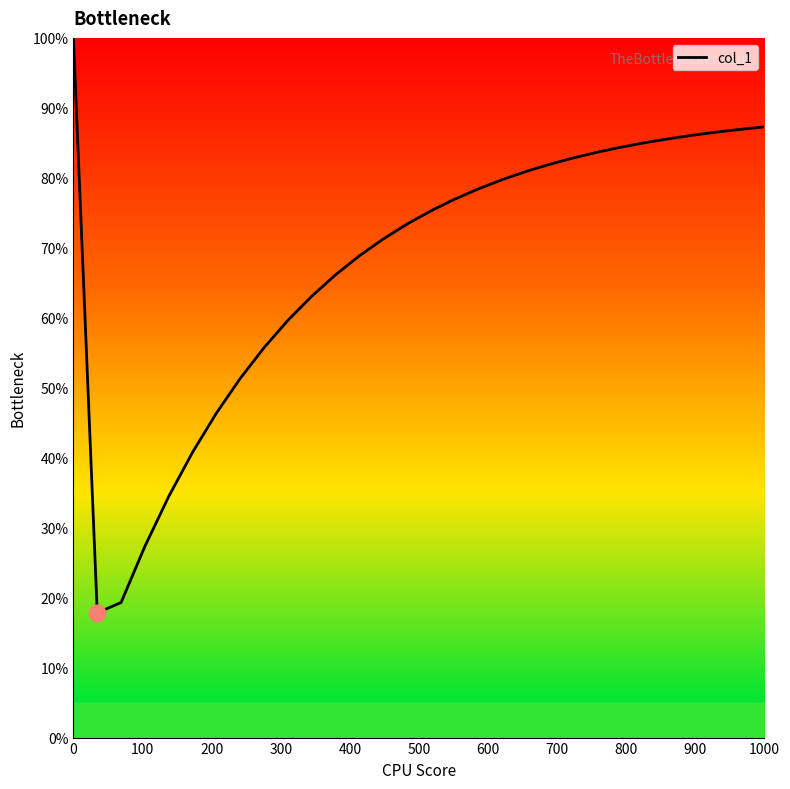

What is the sum of all values?

2037.2